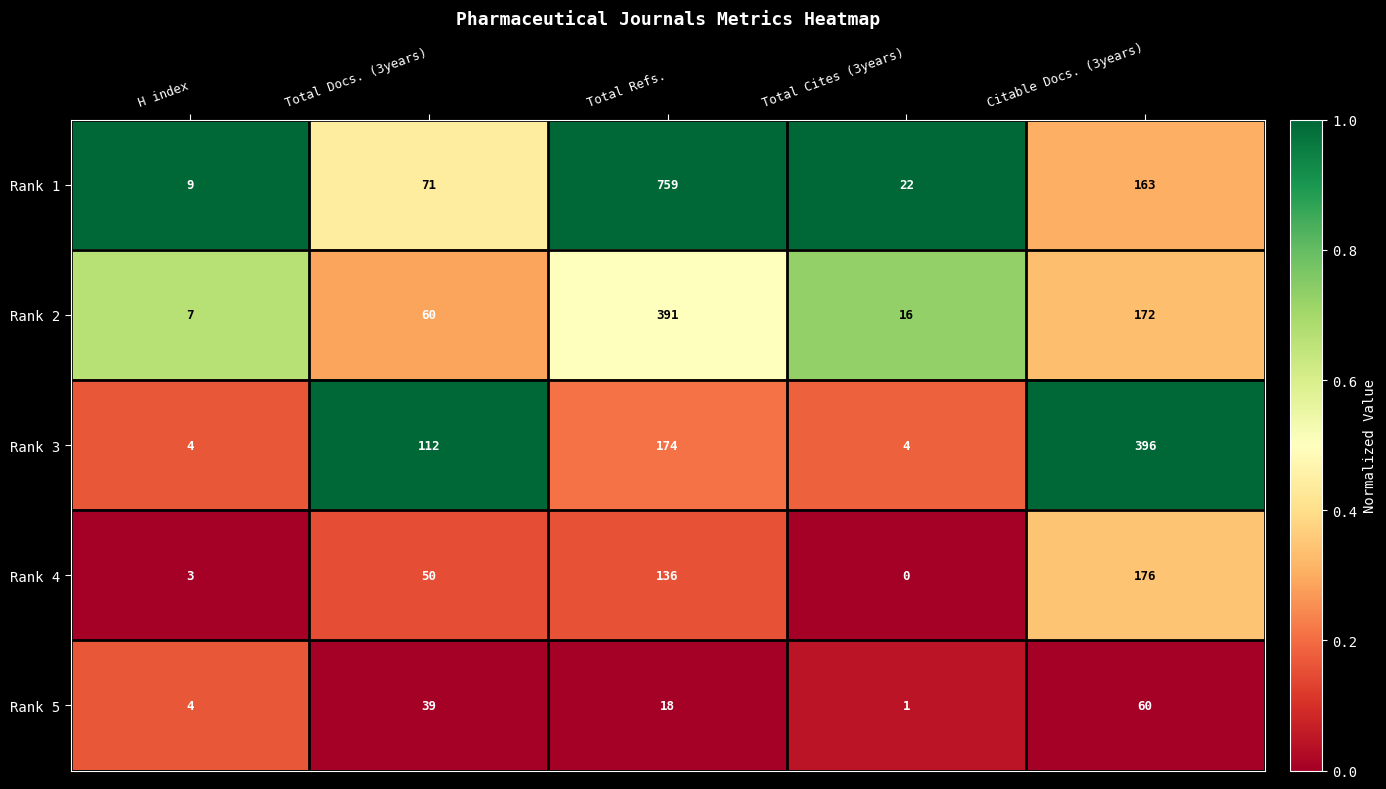

What is the approximate value of Rank 2 at Citable Docs. (3years), to the nearest 10?

170